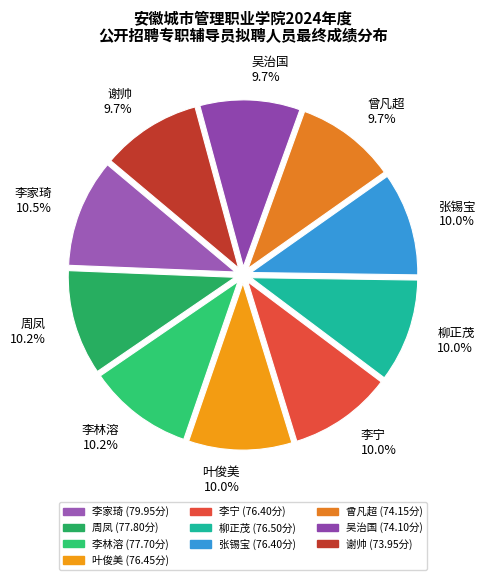

Approximately how many times larger is the value at 叶俊美 compared to 李家琦?

1.0